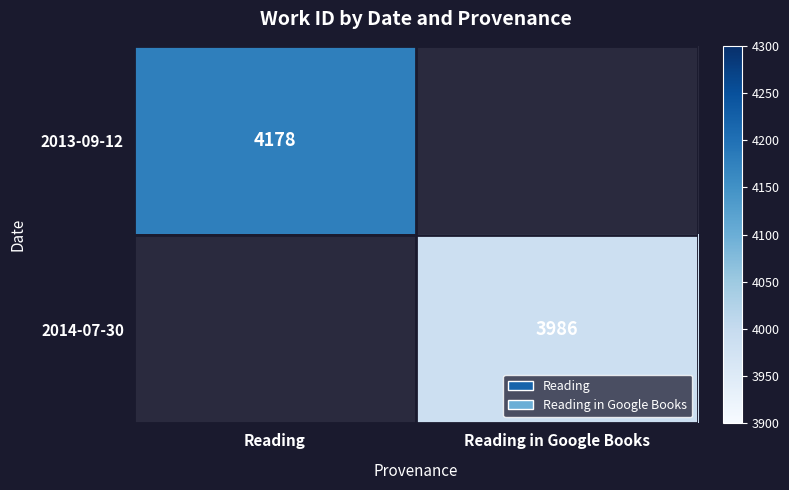

What is the maximum value shown in the chart?

4178.0